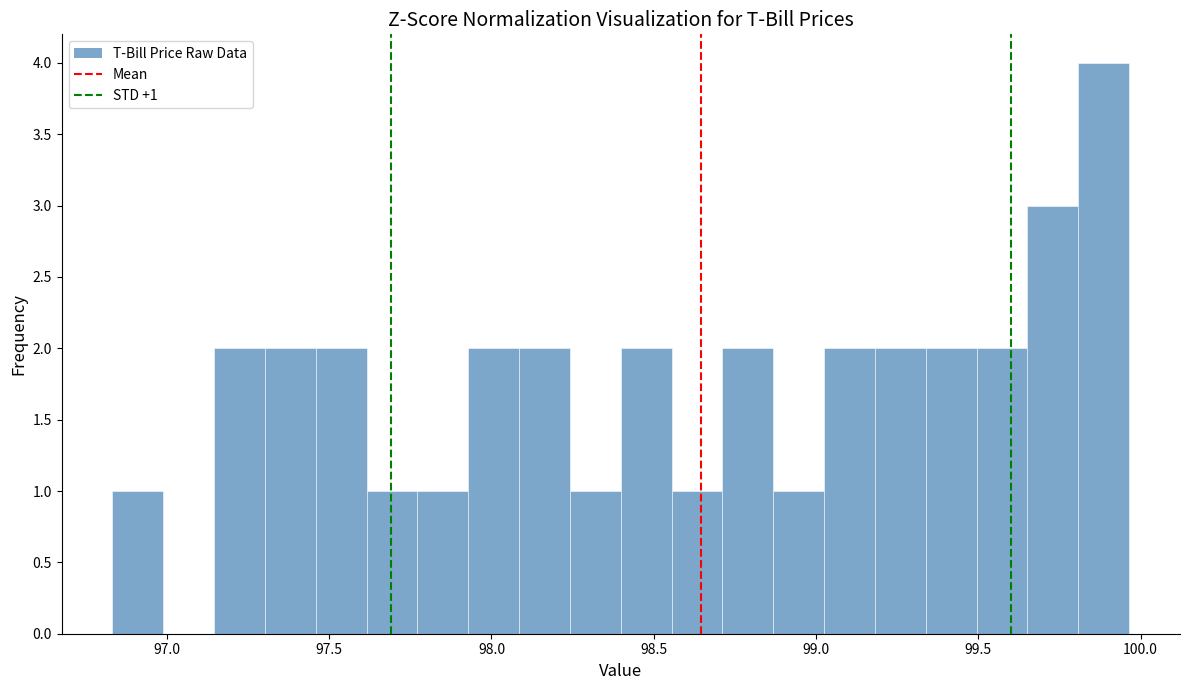

Around what value on the x-axis is the tallest bar? Give the approximate position of its centre, as read against the axis.

99.90